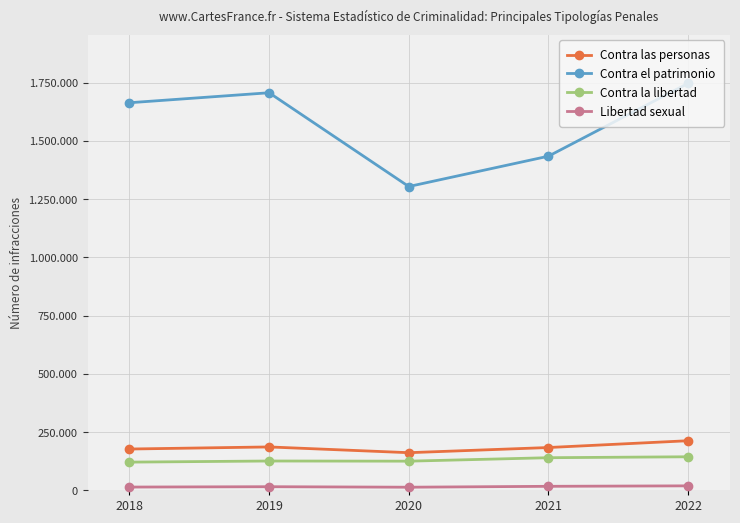

Where is the first local maximum for Libertad sexual?

2019